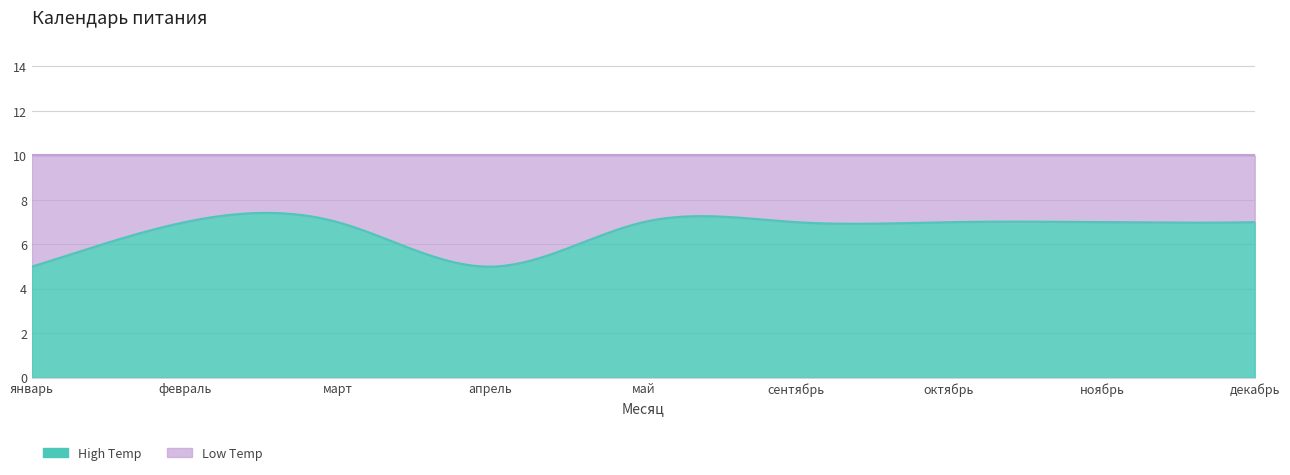

Reading left to right, extract all data points from this chart.

High Temp: 5	7	7	5	7	7	7	7	7
Low Temp: 10	10	10	10	10	10	10	10	10